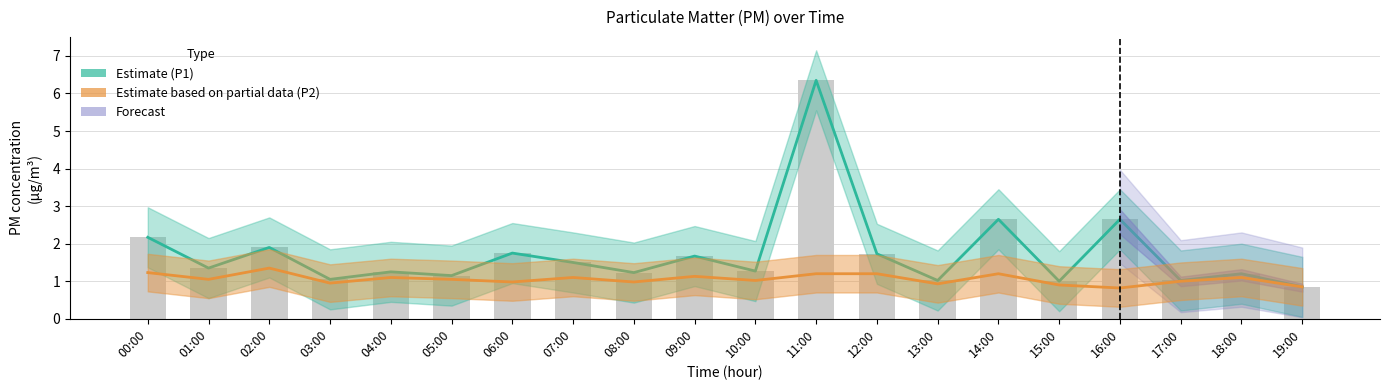

How many series are shown in this chart?

3